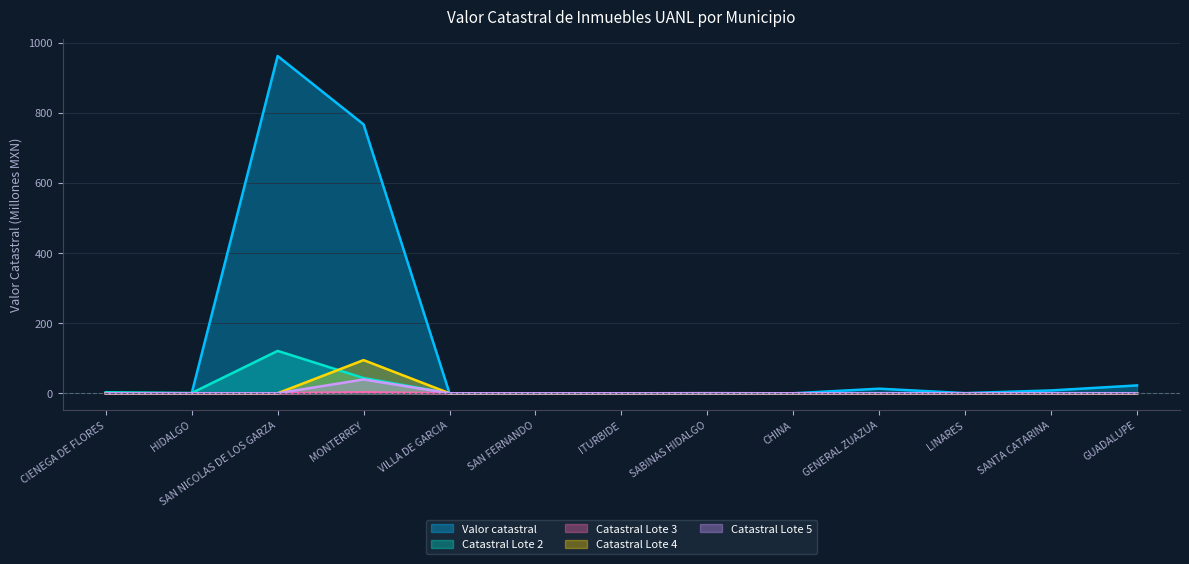

In Catastral Lote 2, how many points are higher than both neighbors (excluding endpoints)?

2